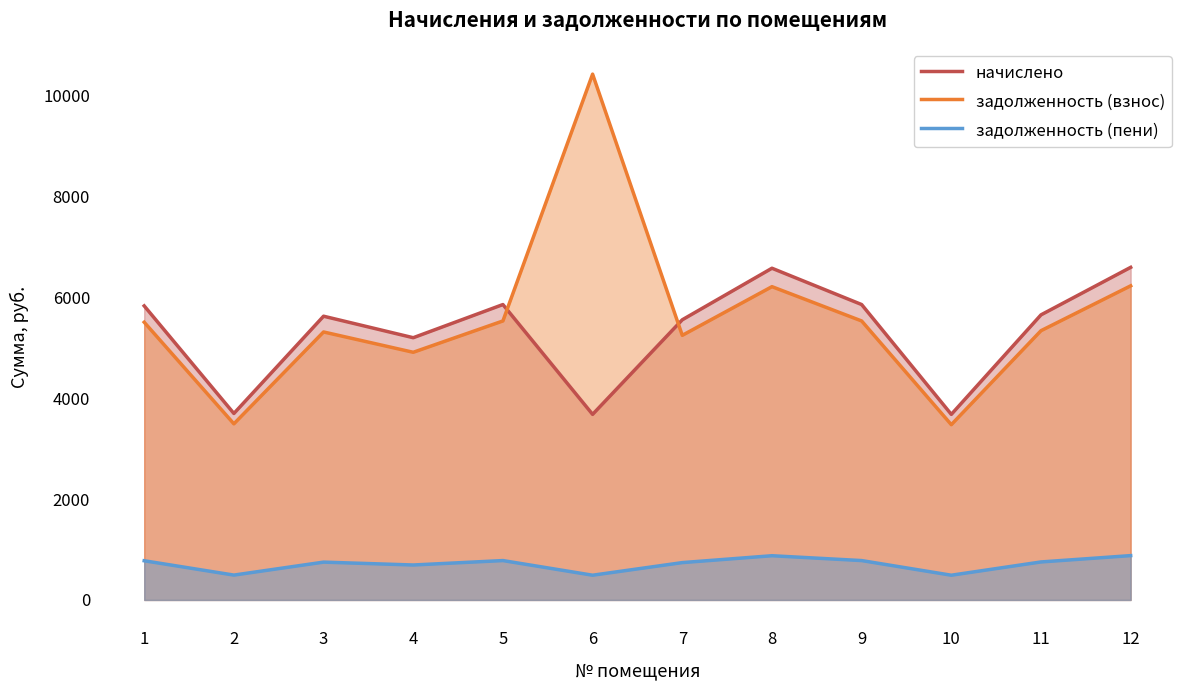

What is the value of the задолженность (взнос) point at the 11th from the left?

5335.7